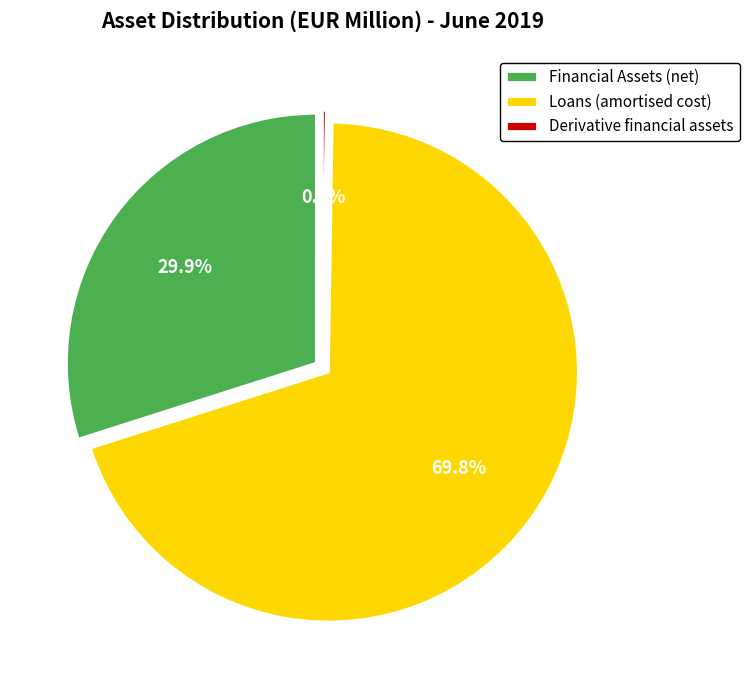

Between Financial assets measured at amortised cost (Loans) and Financial Assets (net), which is larger?

Financial assets measured at amortised cost (Loans)